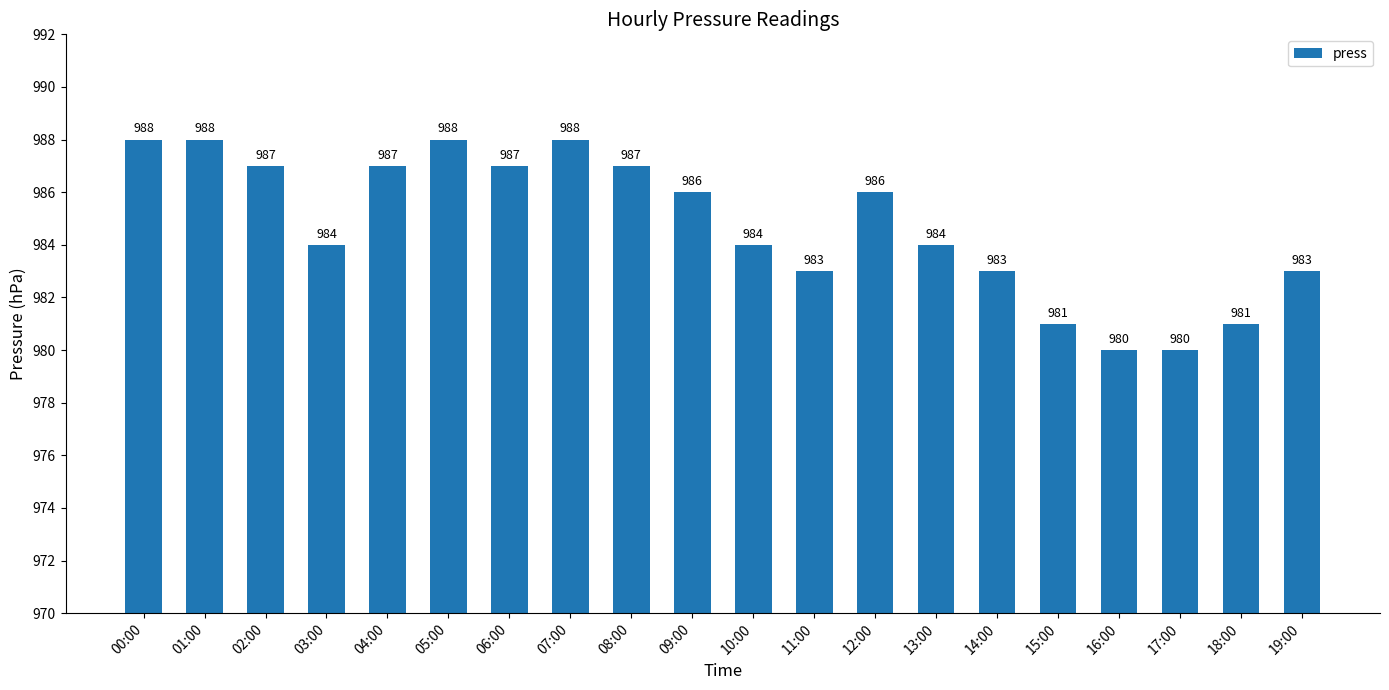

What is the maximum value shown in the chart?

988